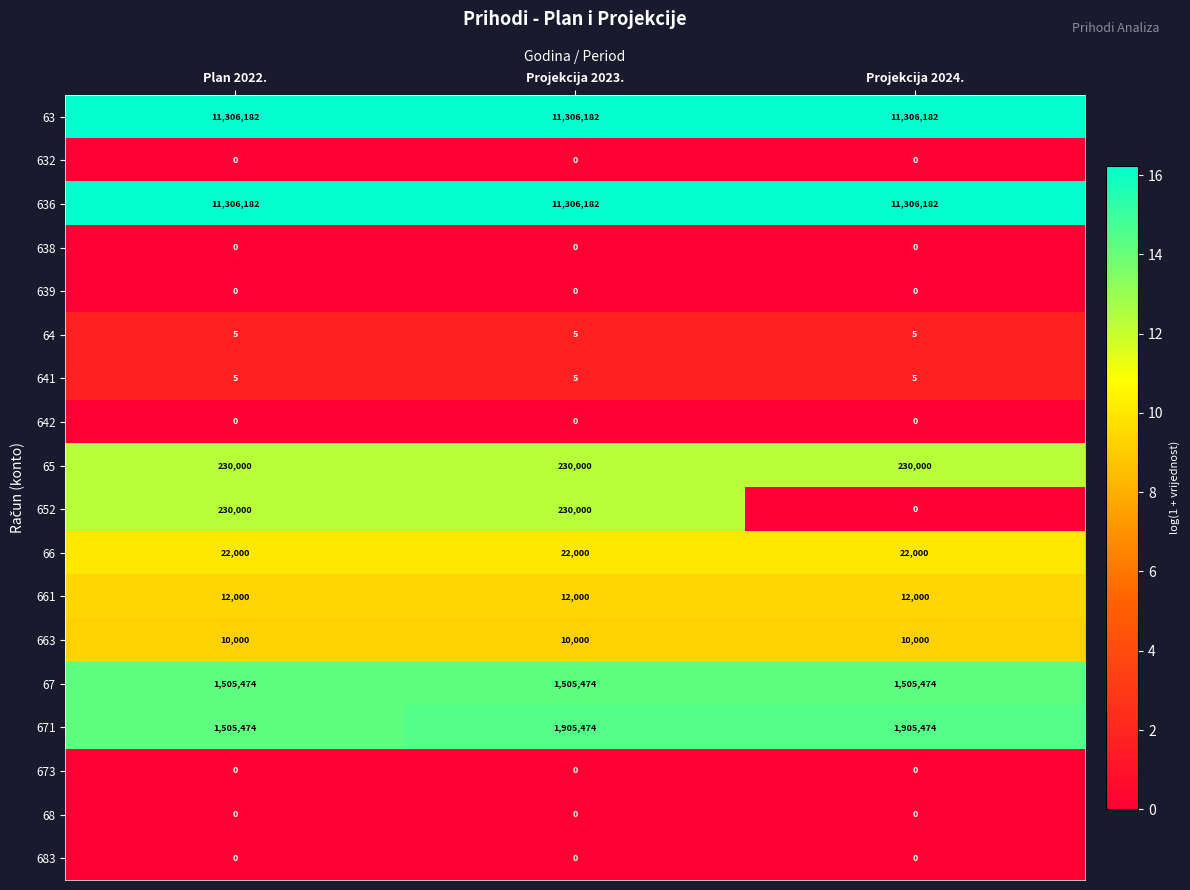

Between Plan 2022. and Projekcija 2023., which series saw the biggest shift?

671